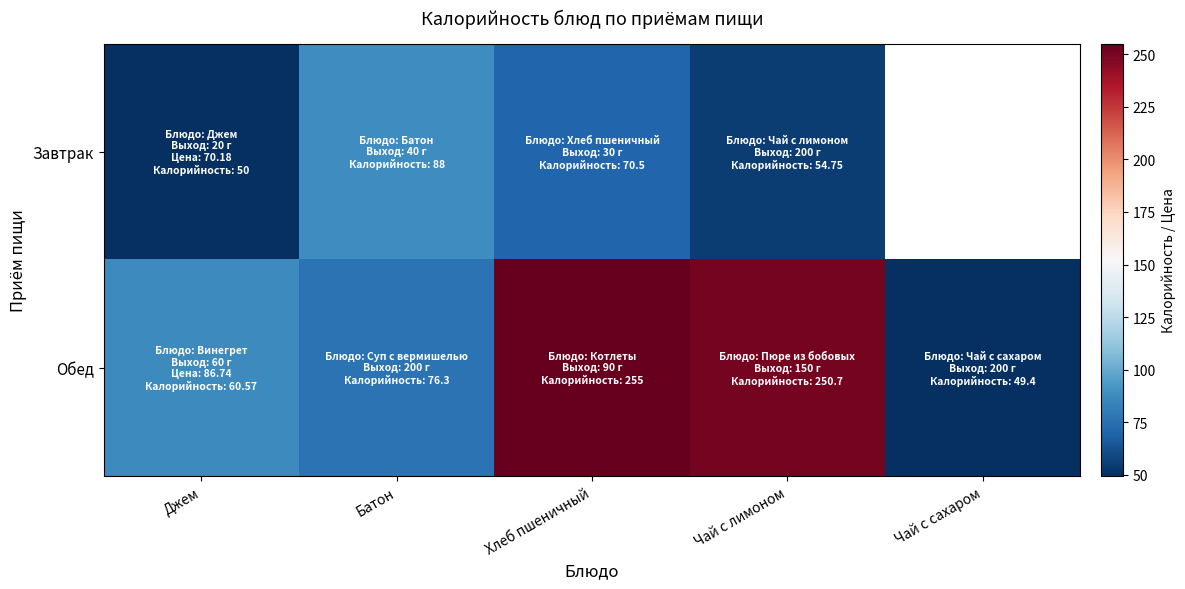

What is the sum of all Обед values?

718.1